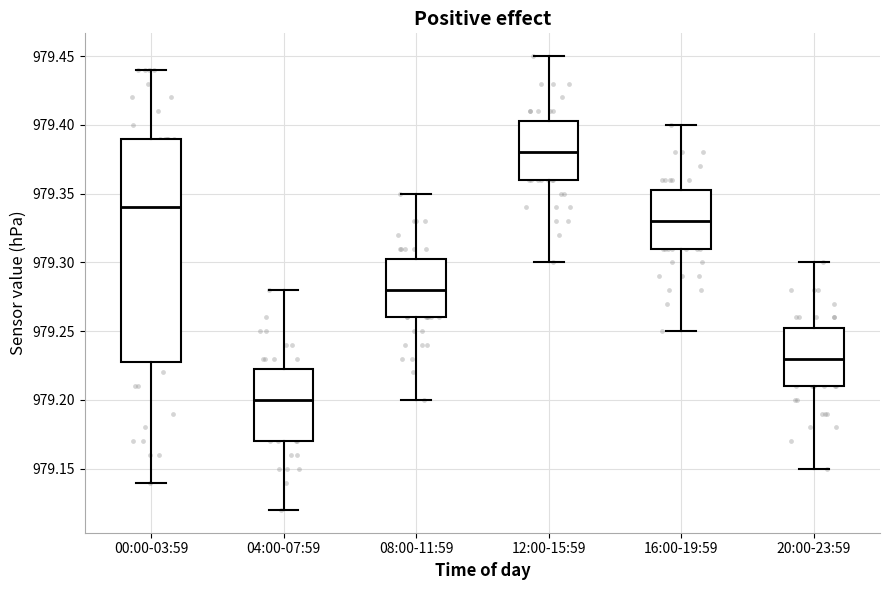

Which box is the tallest, from its lower edge to its upper edge?

00:00-03:59